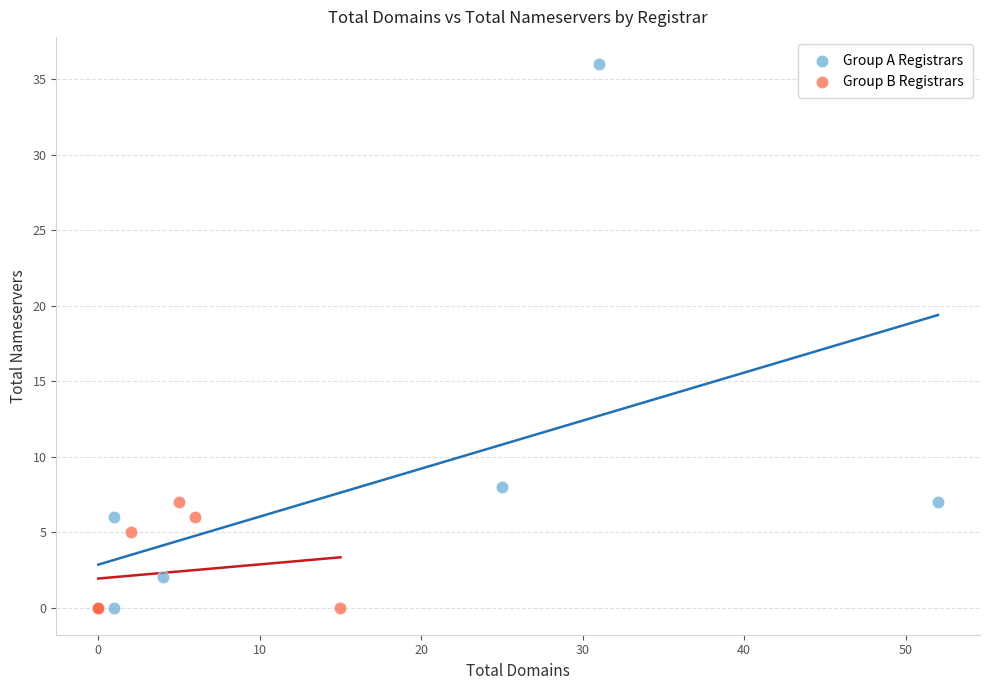

Which series contains the highest Y value?

Group A Registrars